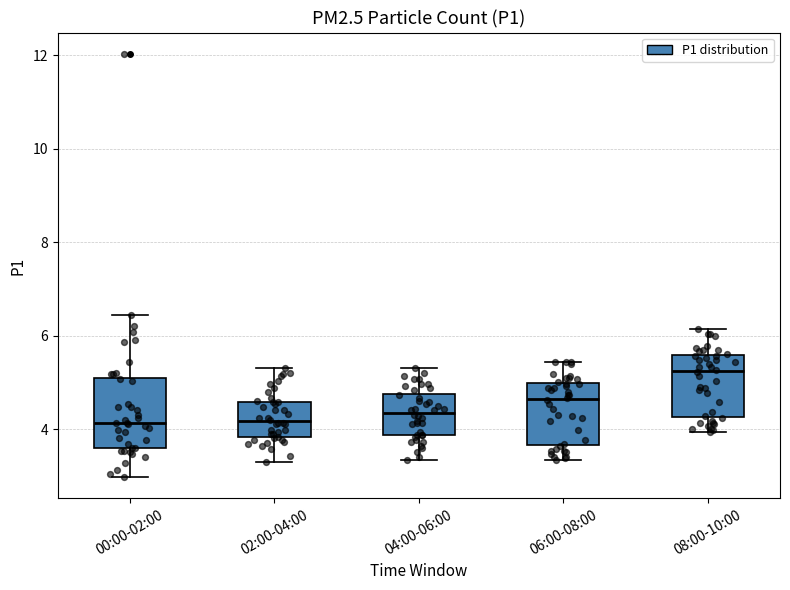

Where is the upper edge of the box for 04:00-06:00 on the y-axis? The values are not printed on the chart, so give them approximately, as read against the axis.

4.8